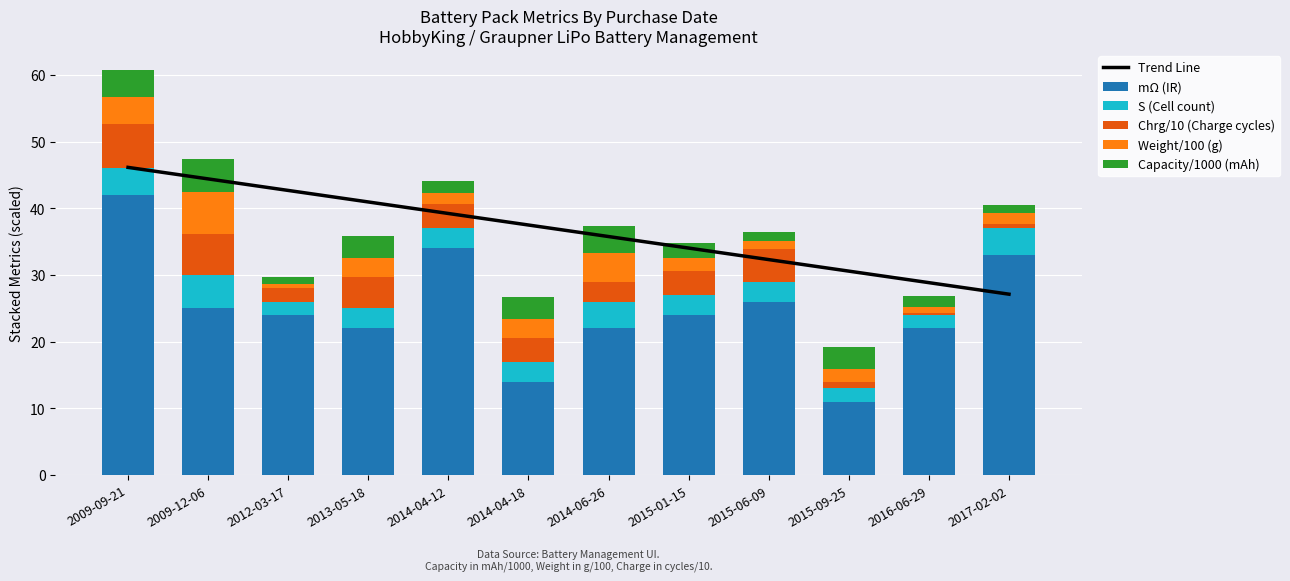

Is it true that mΩ (IR) equals 24.0 at 2015-01-15?

True